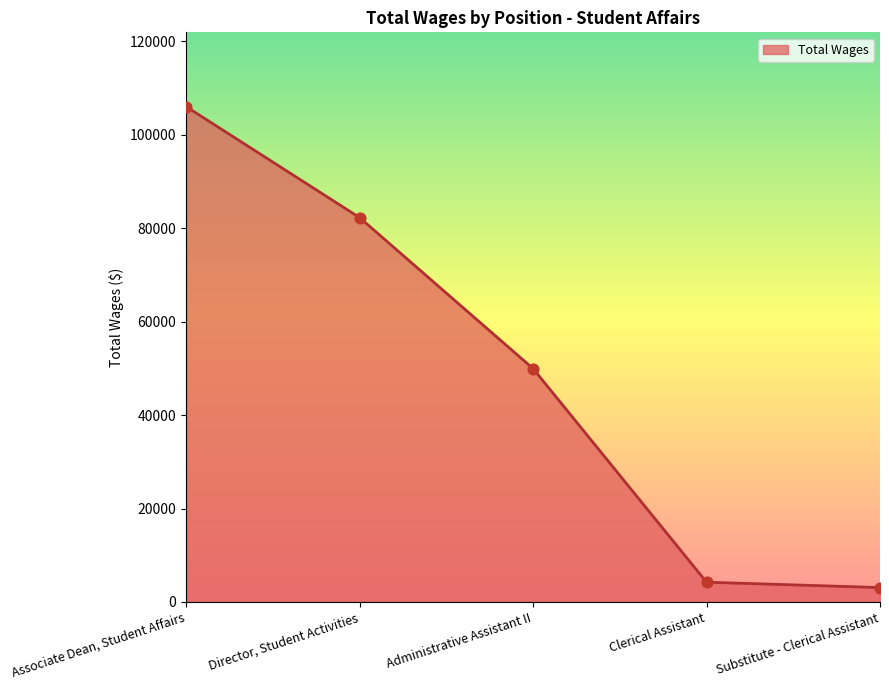

What is the change in value from Associate Dean, Student Affairs to Administrative Assistant II?

-56066